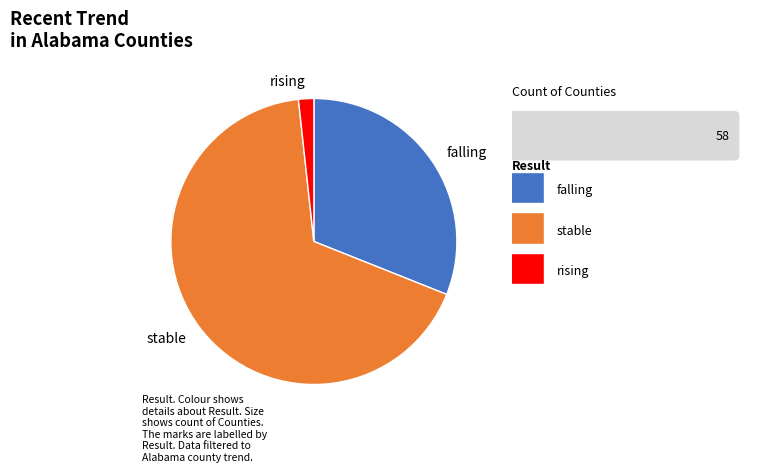

Count the number of slices in the pie.

3